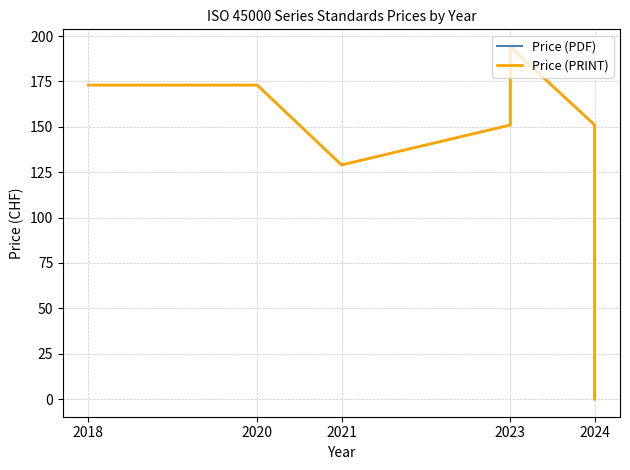

What is the difference between the maximum and minimum values in the Price (PRINT) series?

194